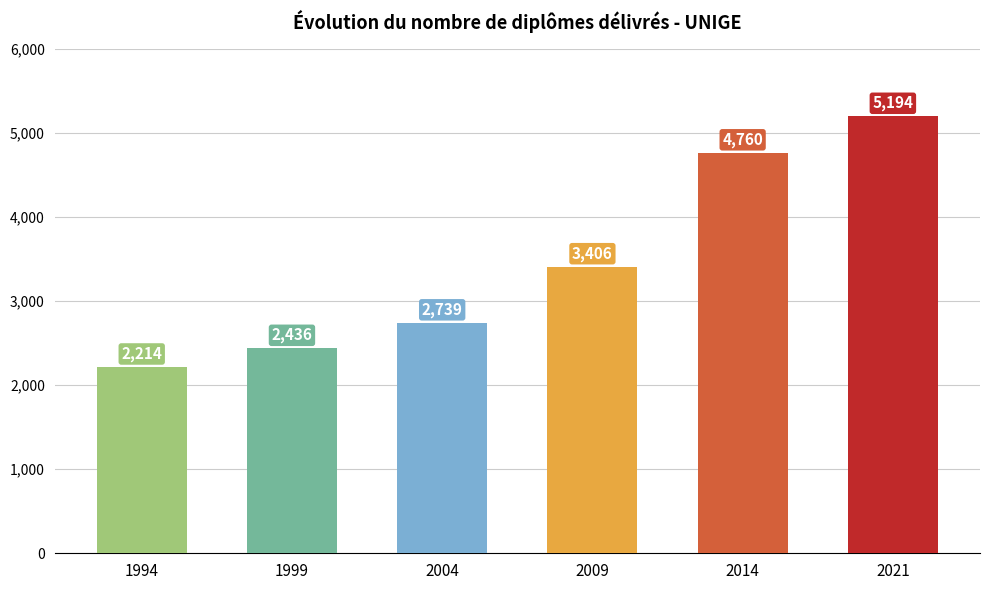

What is the difference between the maximum and minimum values?

2980